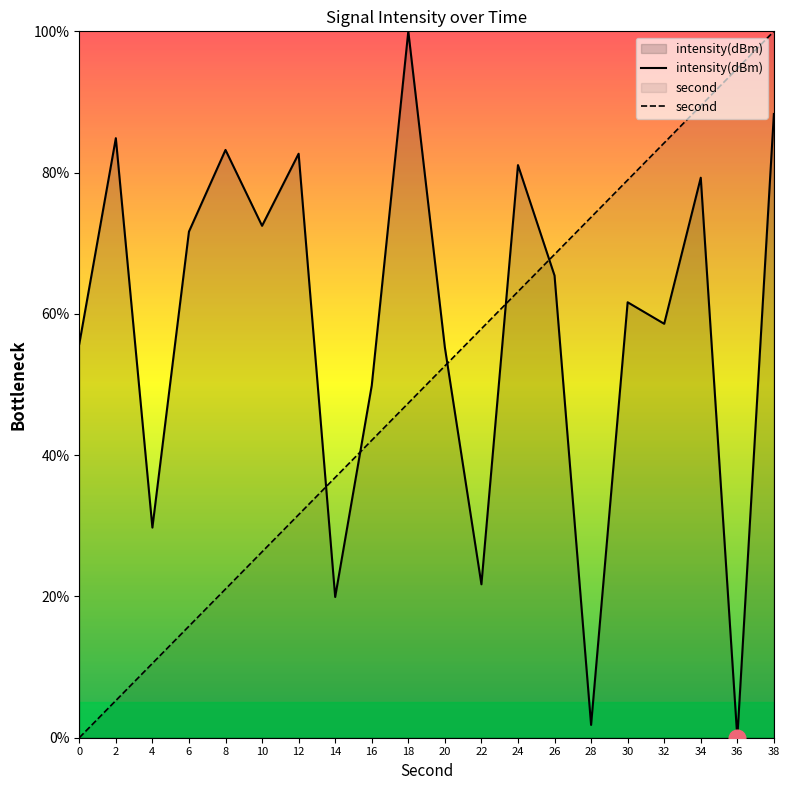

Which has a higher value, 26 or 0?

26